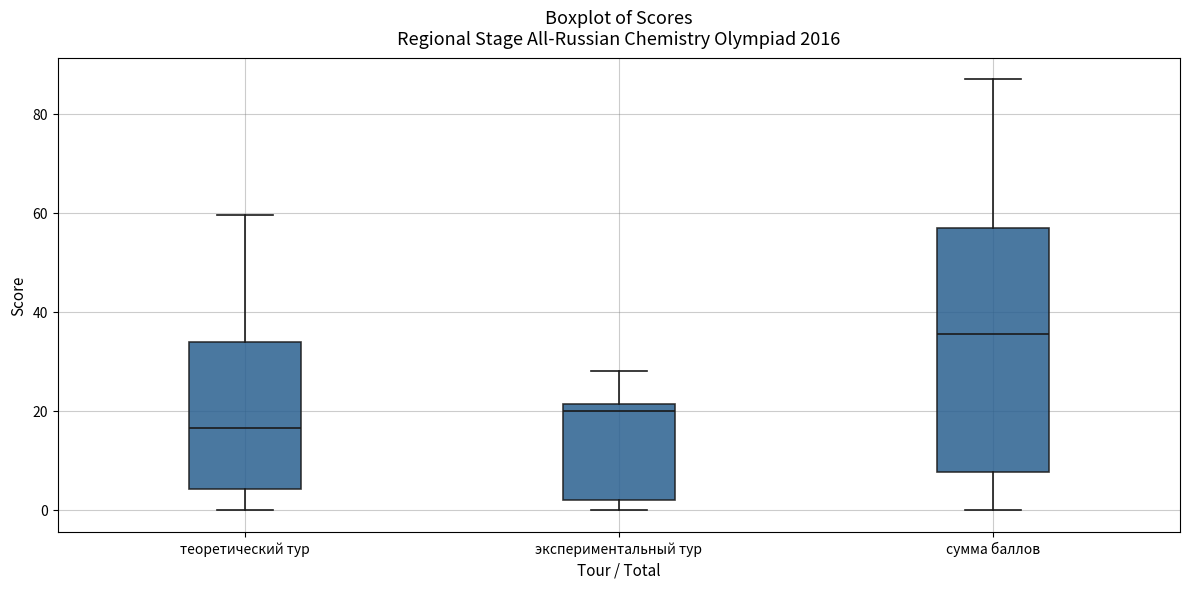

Where does the median line of the box for экспериментальный тур sit on the y-axis? The values are not printed on the chart, so give them approximately, as read against the axis.

20